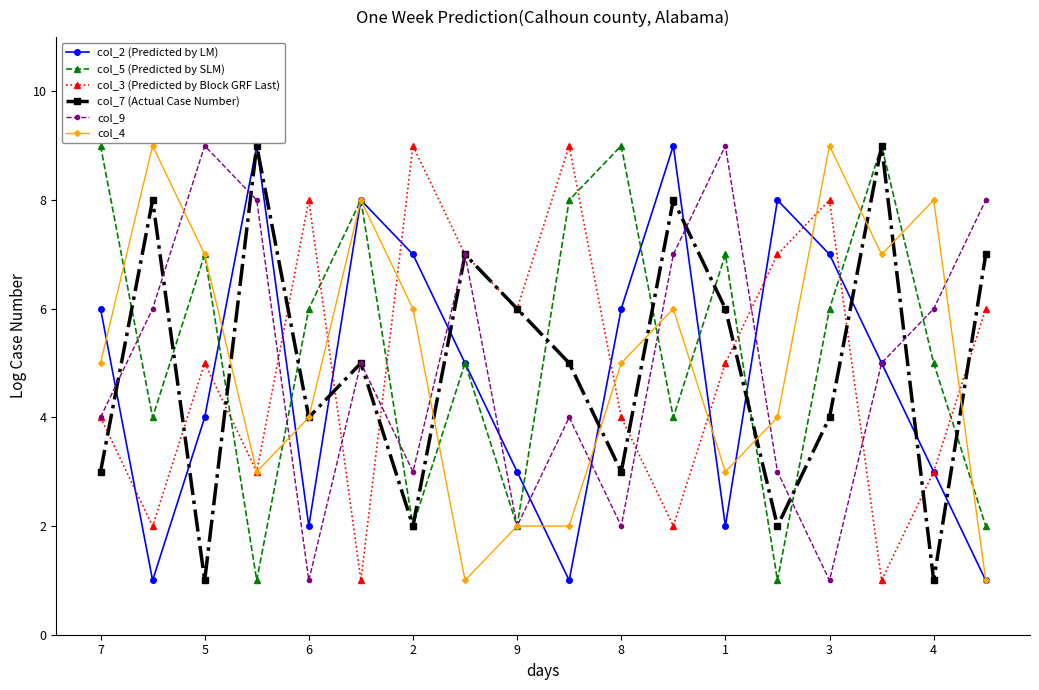

What are all the series names shown in the legend?

col_2 (Predicted by LM), col_5 (Predicted by SLM), col_3 (Predicted by Block GRF Last), col_7 (Actual Case Number), col_9, col_4